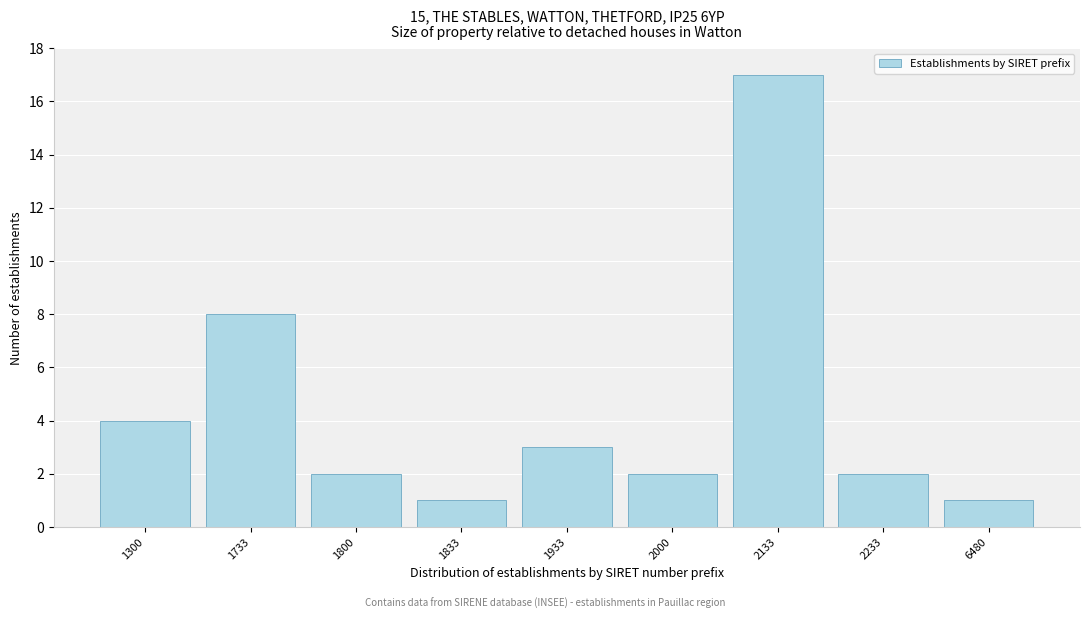

Reading left to right, what are all the values shown in this chart?

1300=4	1733=8	1800=2	1833=1	1933=3	2000=2	2133=17	2233=2	6480=1